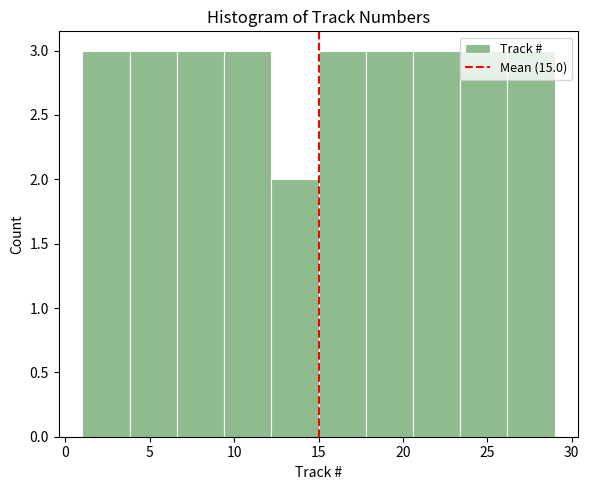

Reading left to right, transcribe this chart: for each bar, give the range it covers on the x-axis and its height. Neither the bar edges nor the heights are printed on the chart, so give them approximately, as read against the axes.

1.0 to 3.8: 3
3.8 to 6.6: 3
6.6 to 9.4: 3
9.4 to 12.2: 3
12.2 to 15.0: 2
15.0 to 17.8: 3
17.8 to 20.6: 3
20.6 to 23.4: 3
23.4 to 26.2: 3
26.2 to 29.0: 3